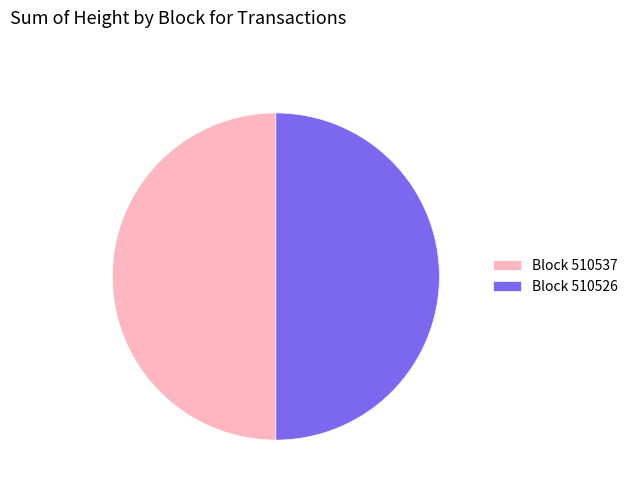

Approximately how many times larger is the value at Block 510537 compared to Block 510526?

1.0